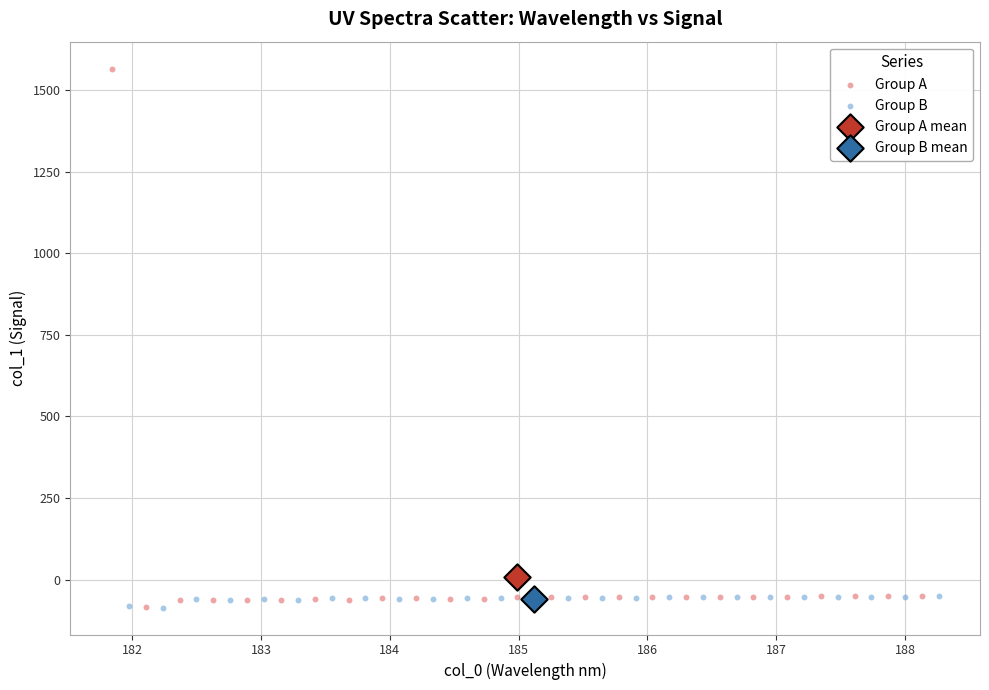

What are all the series names shown in the legend?

Group A, Group B, Group A mean, Group B mean